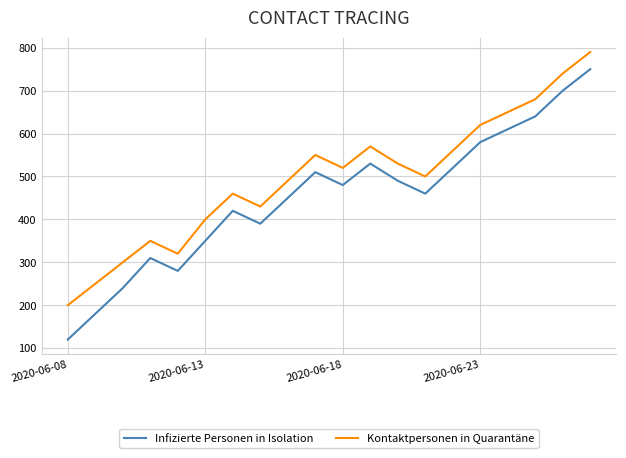

Which series has the widest spread of values?

Infizierte Personen in Isolation